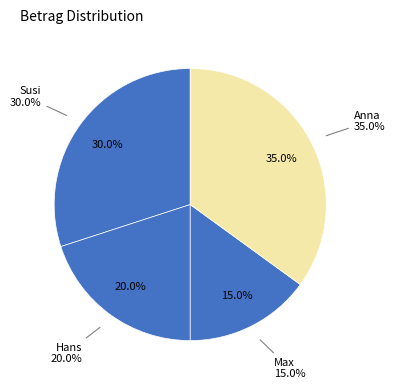

Which category has the biggest portion of the pie?

Anna